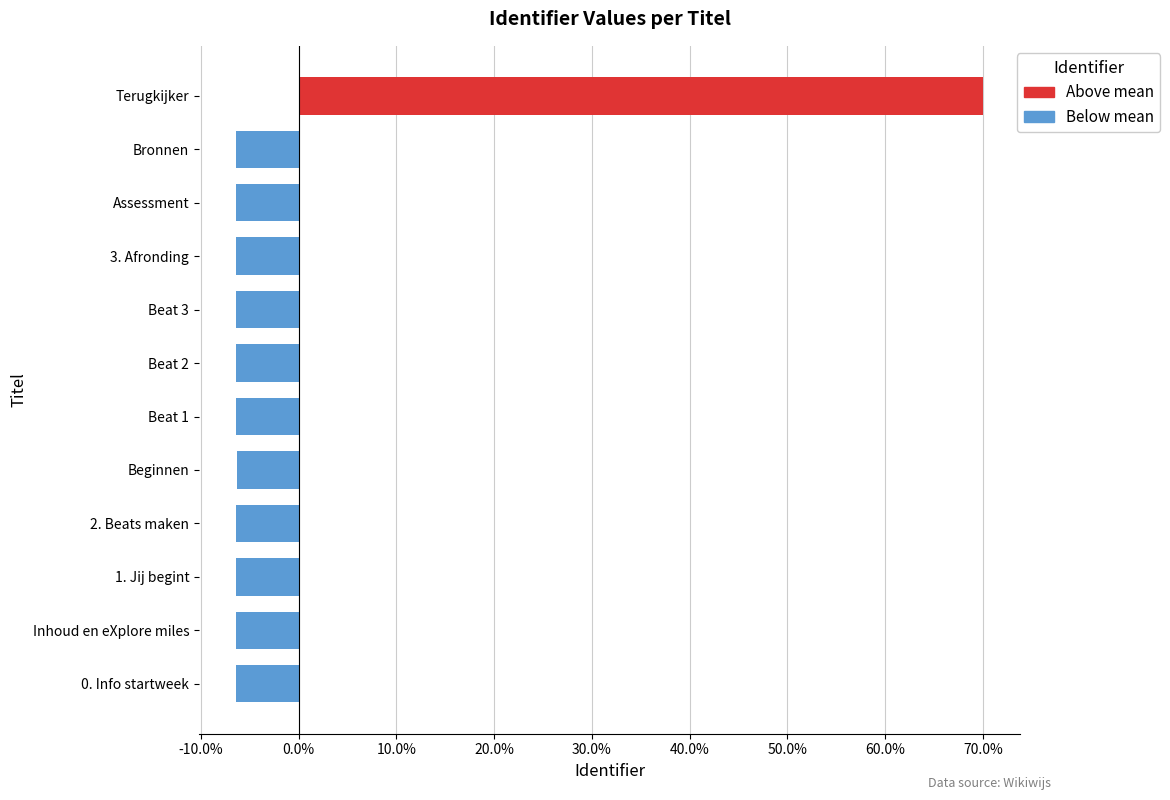

The Below mean series shows -0.0 at 0. Info startweek. True or false?

False